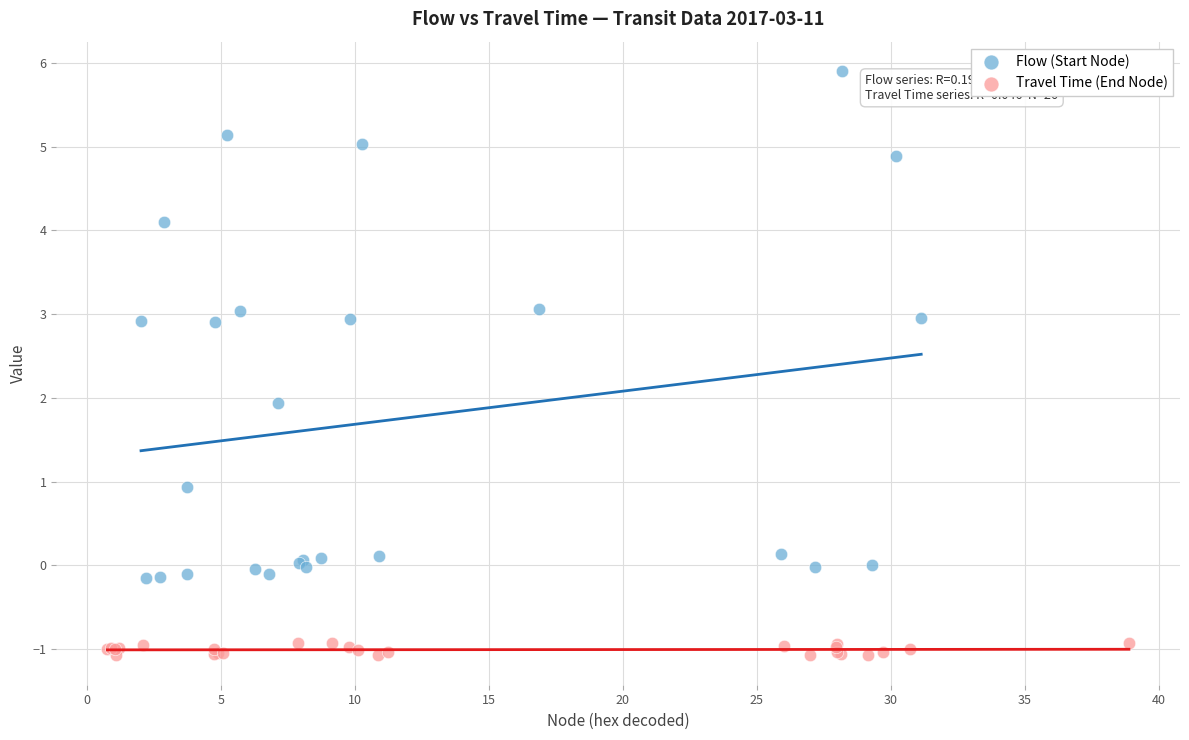

Which series reaches the maximum Y coordinate?

Flow (Start Node)